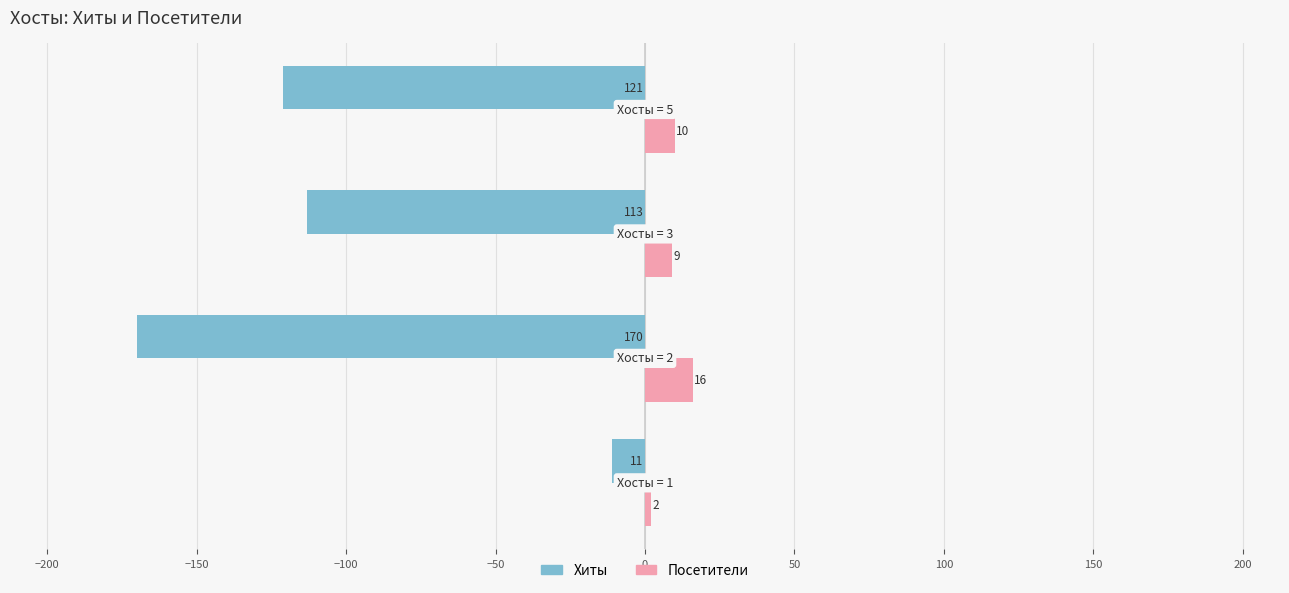

What is the difference between the second highest and minimum values in the Посетители series?

8